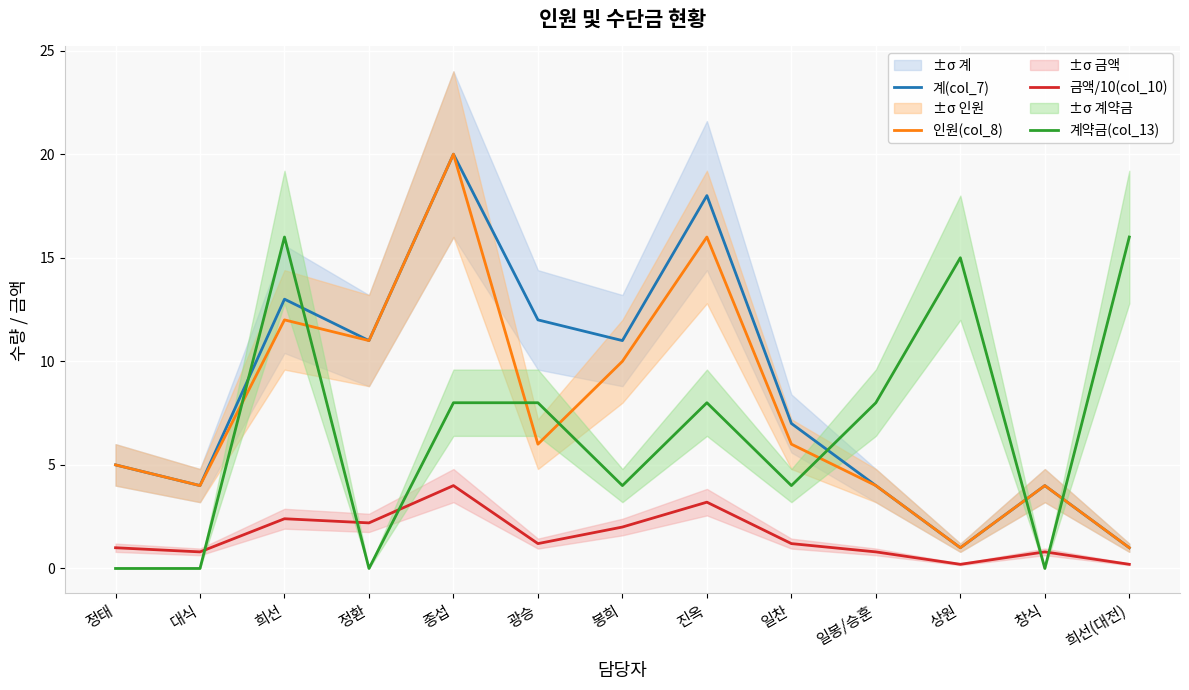

Rank the series at 종섭 from lowest to highest value.

금액/10(col_10), 계약금(col_13), 계(col_7), 인원(col_8)